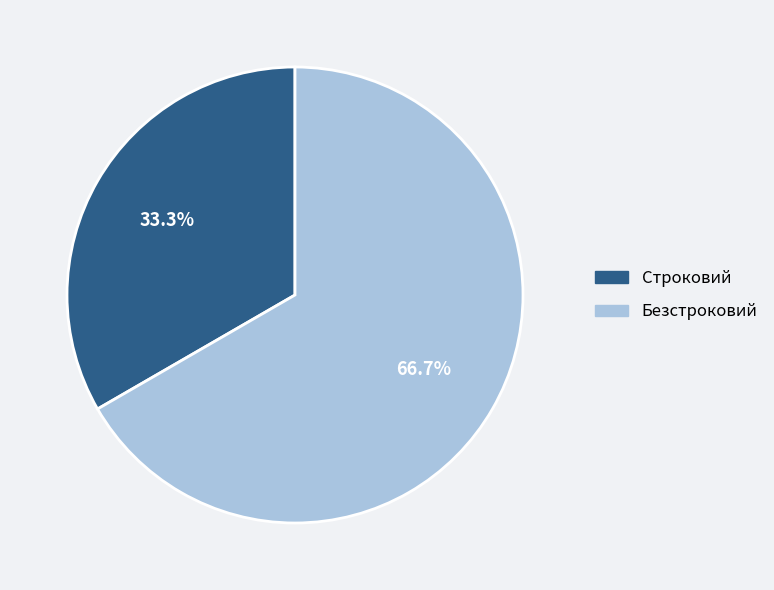

Combined, do Безстроковий and Строковий account for over 50%?

Yes